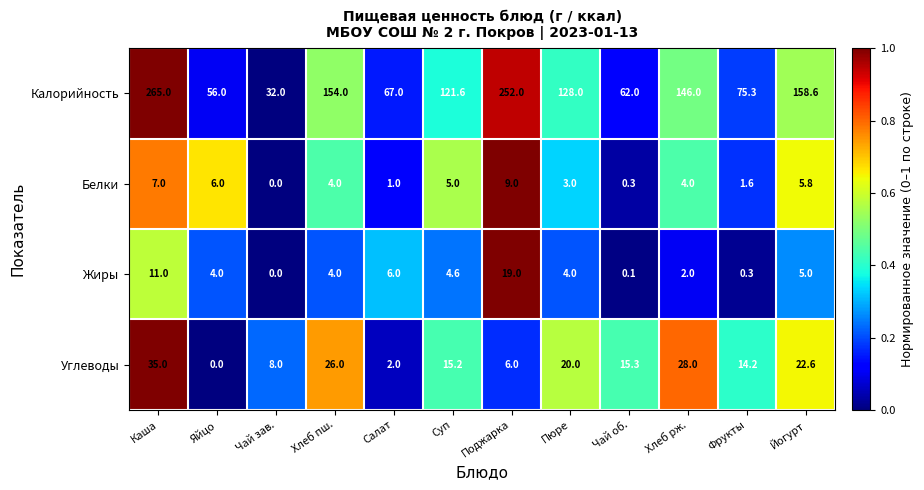

What is the sum of all Углеводы values?

192.3